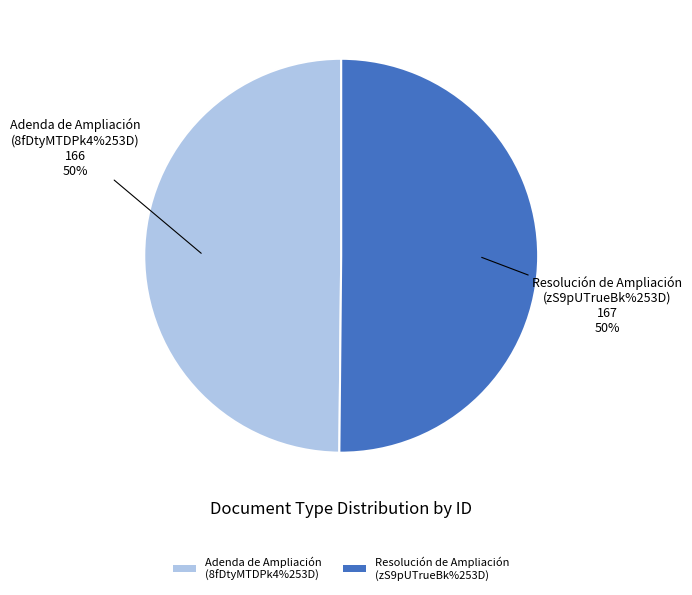

Is Adenda de Ampliación
(8fDtyMTDPk4%253D) the majority of the pie?

No